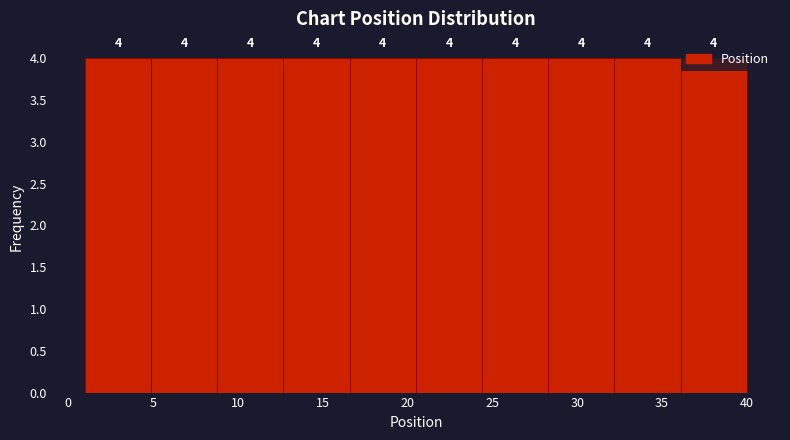

Reading left to right, list every bar in this chart as the range it spans on the x-axis followed by its height. The bar edges are not printed on the chart, so give them approximately, as read against the axis.

1.0 to 4.9: 4
4.9 to 8.8: 4
8.8 to 12.7: 4
12.7 to 16.6: 4
16.6 to 20.5: 4
20.5 to 24.4: 4
24.4 to 28.3: 4
28.3 to 32.2: 4
32.2 to 36.1: 4
36.1 to 40.0: 4